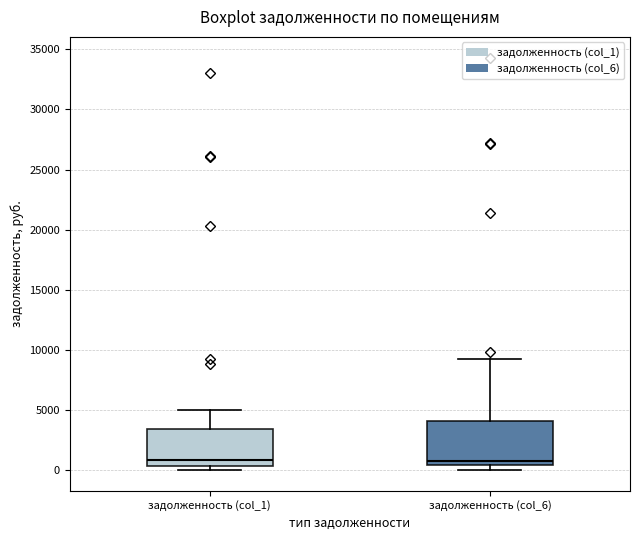

Reading left to right, transcribe this box plot: for each box, give where its median line is, the range the box spans, and where its two whiskers end, as read against the y-axis. The values are not printed on the chart, so give them approximately, as read against the axis.

задолженность (col_1): median 1000, box 500 to 3500, whiskers 0 to 5000
задолженность (col_6): median 1000, box 500 to 4000, whiskers 0 to 9000